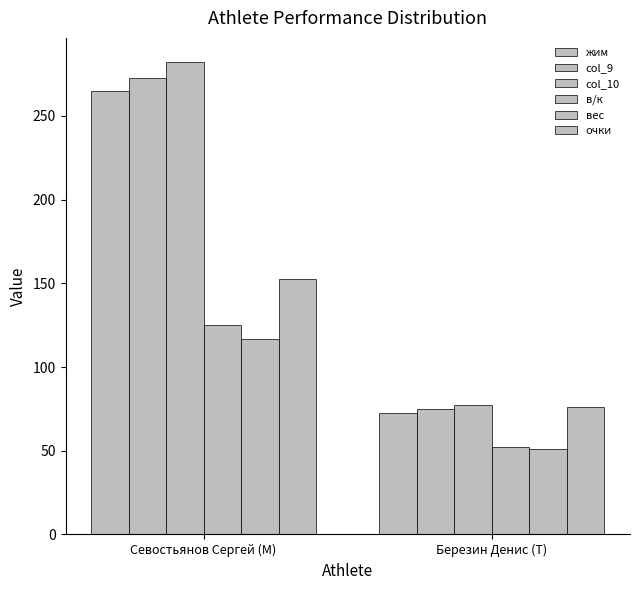

How many bars are there in total?

12